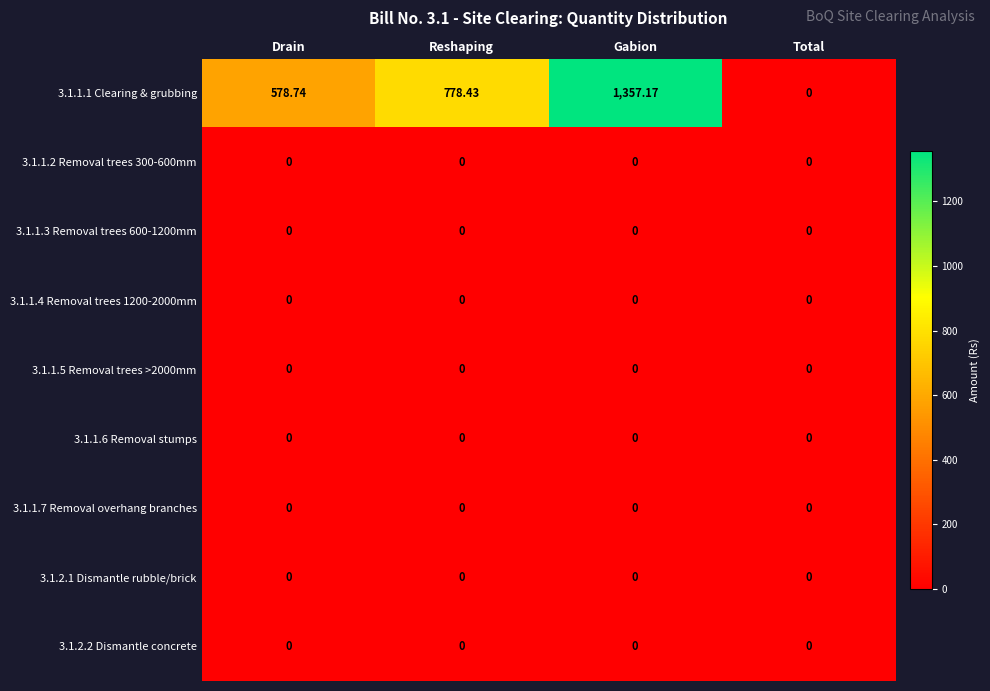

At which category does the chart reach its peak across all series?

Gabion